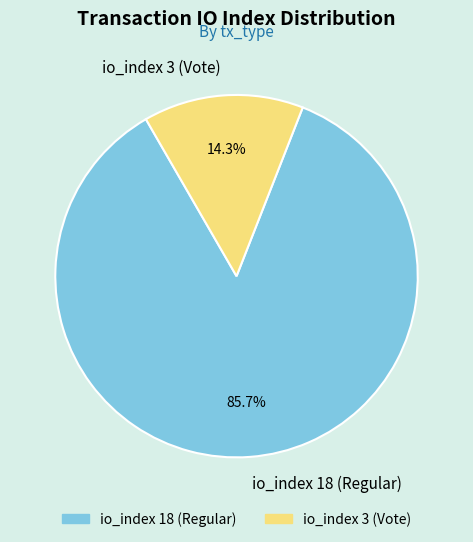

Does any single category account for the majority?

Yes